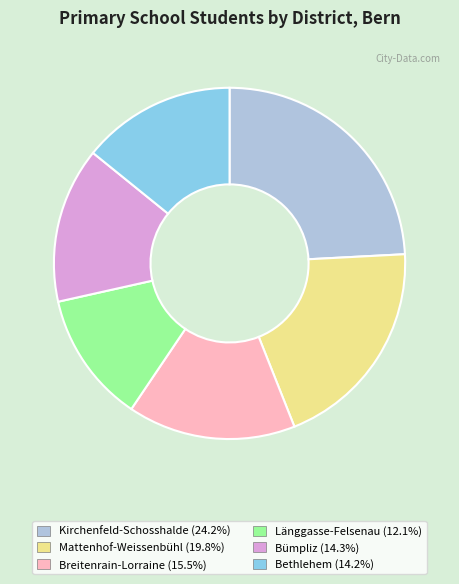

Is there any slice that represents more than half of the pie?

No